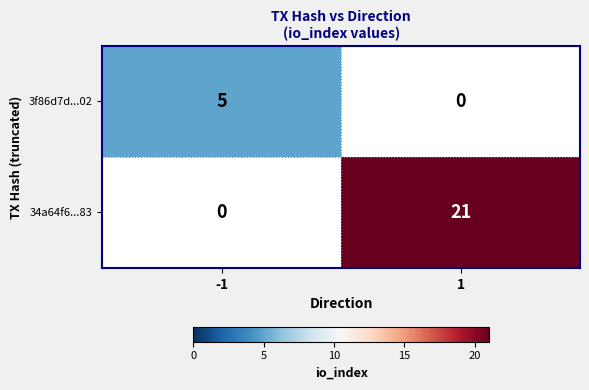

The 3f86d7d...02 series shows -2 at 1. True or false?

False